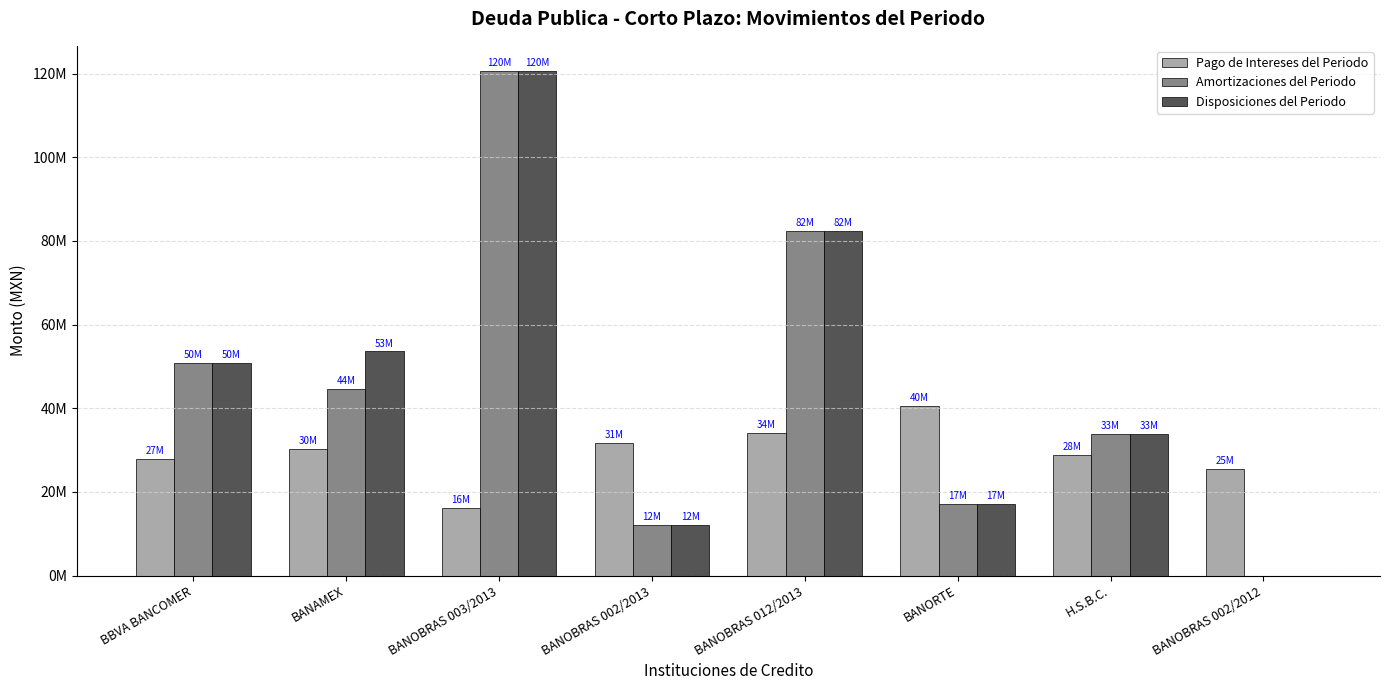

What are all the series names shown in the legend?

Pago de Intereses del Periodo, Amortizaciones del Periodo, Disposiciones del Periodo